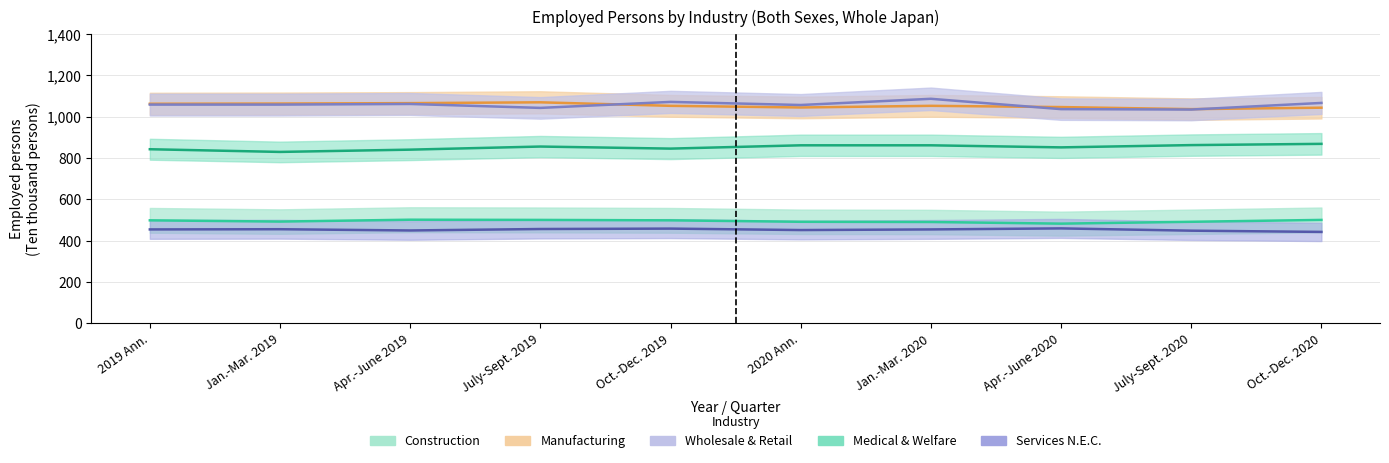

Read the Construction value at Oct.-Dec. 2020, to the nearest 10.

500